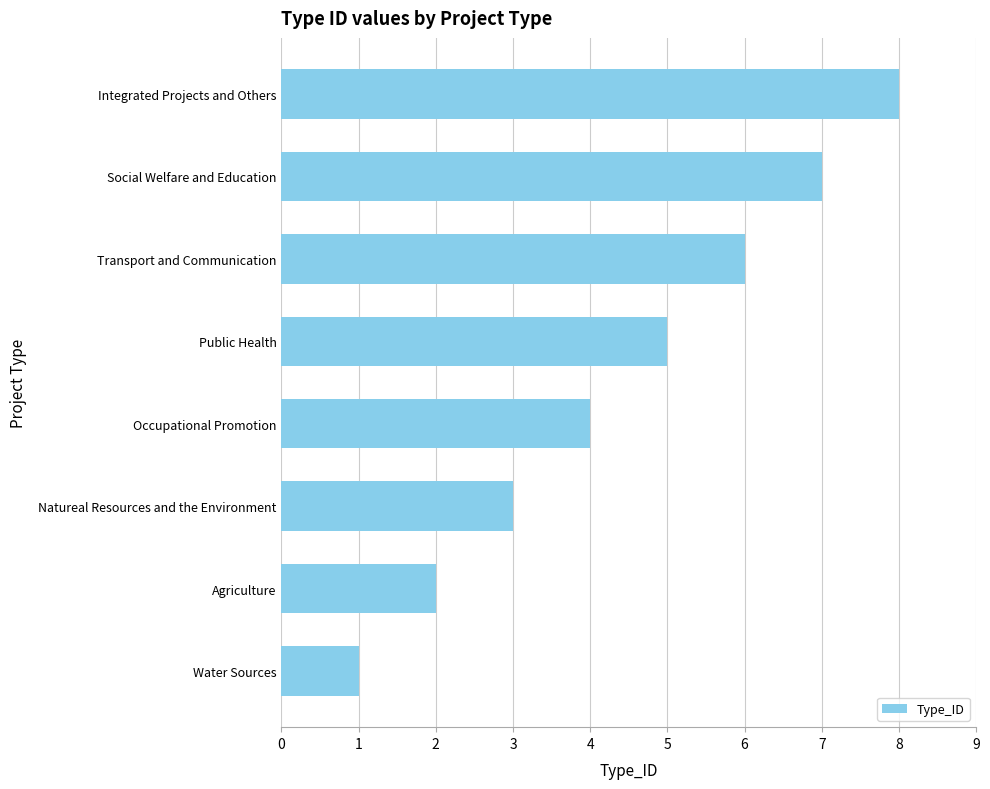

What is the sum of the values at Agriculture and Natureal Resources and the Environment?

5